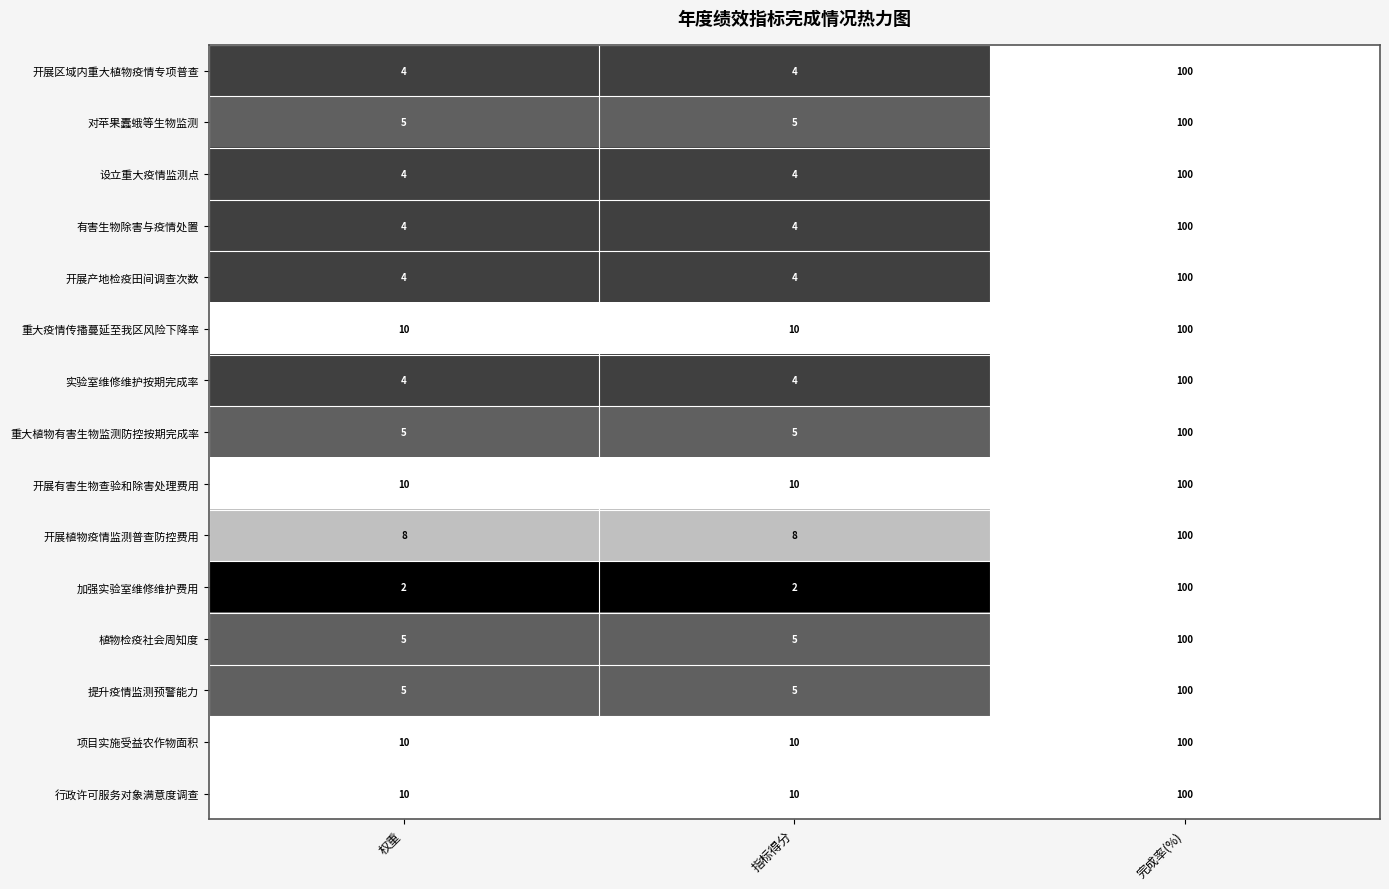

How many 开展区域内重大植物疫情专项普查 values are between 4 and 100?

3